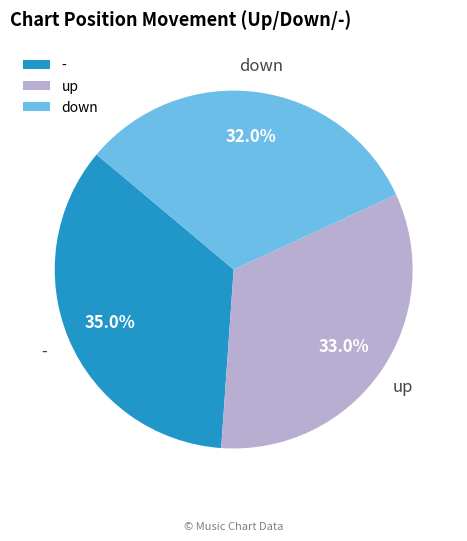

Between - and up, which is larger?

-